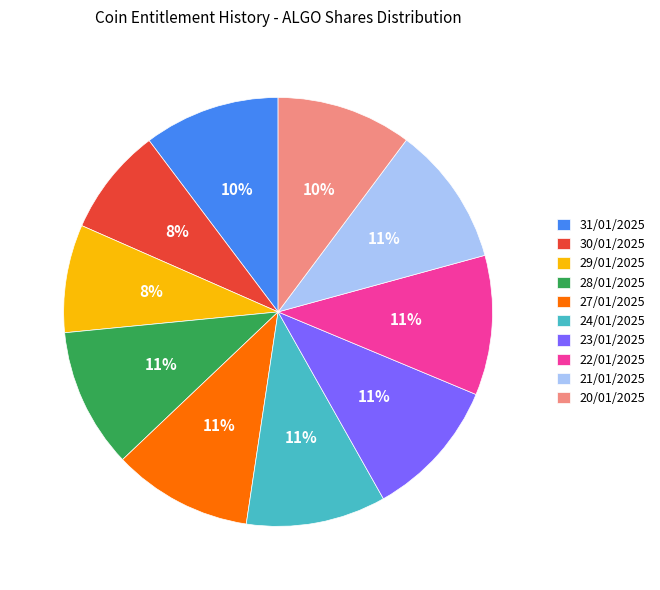

Does 21/01/2025 represent more than half of the total?

No